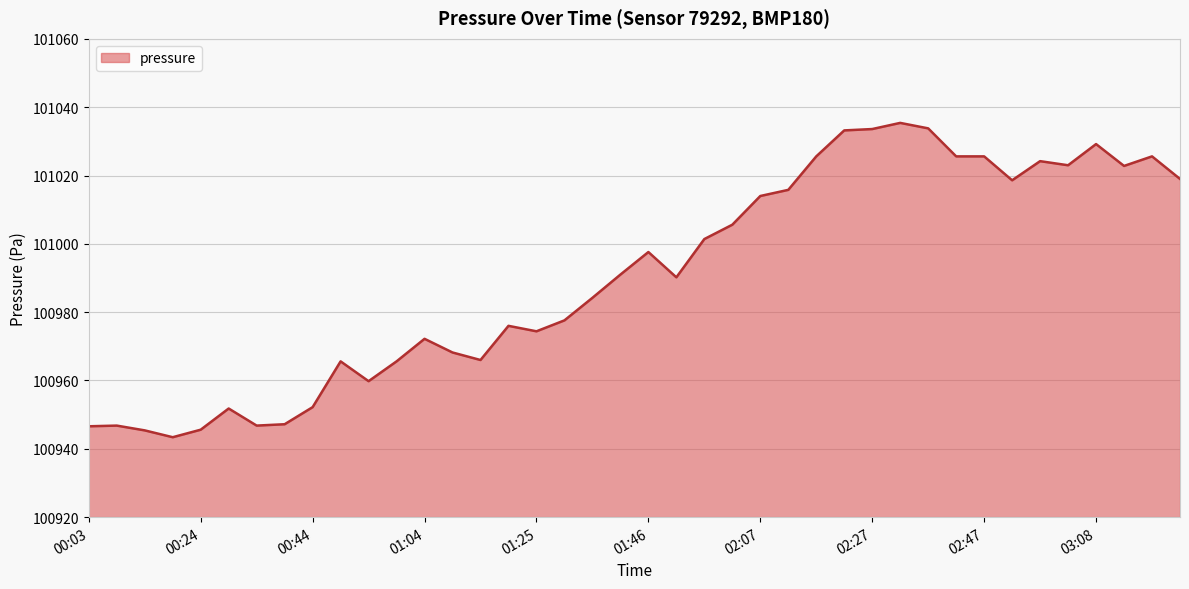

What is the smallest value displayed?

100943.4